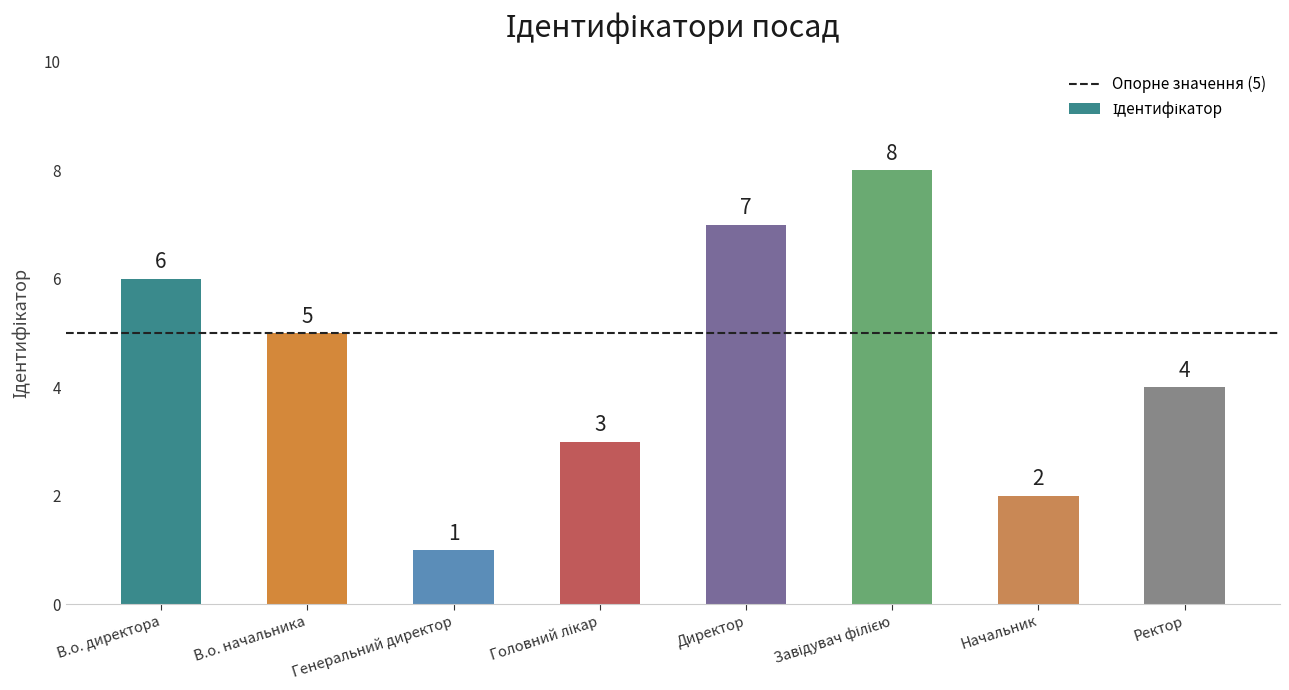

What is the maximum value shown in the chart?

8